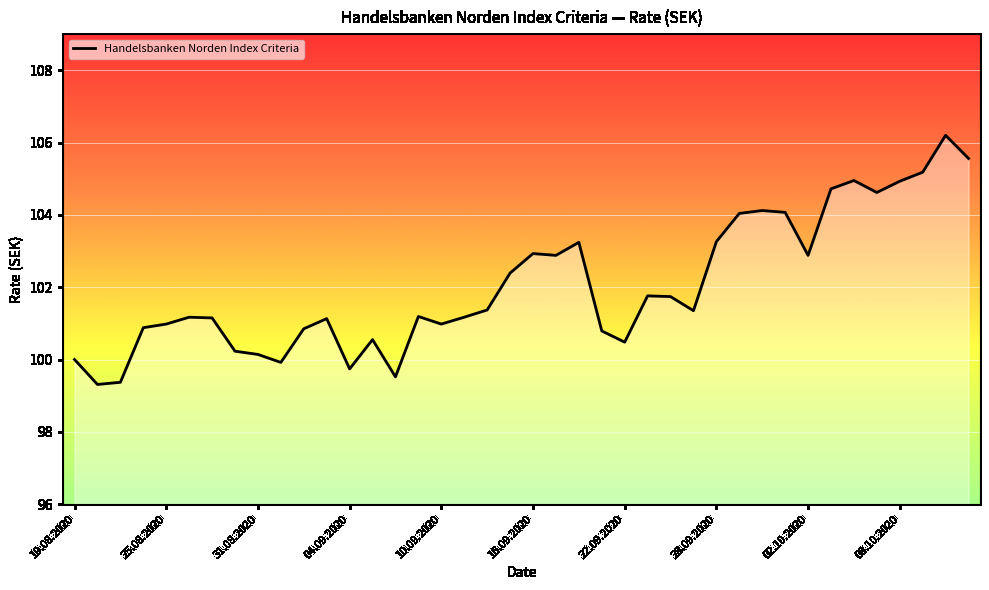

What is the smallest value displayed?

99.3